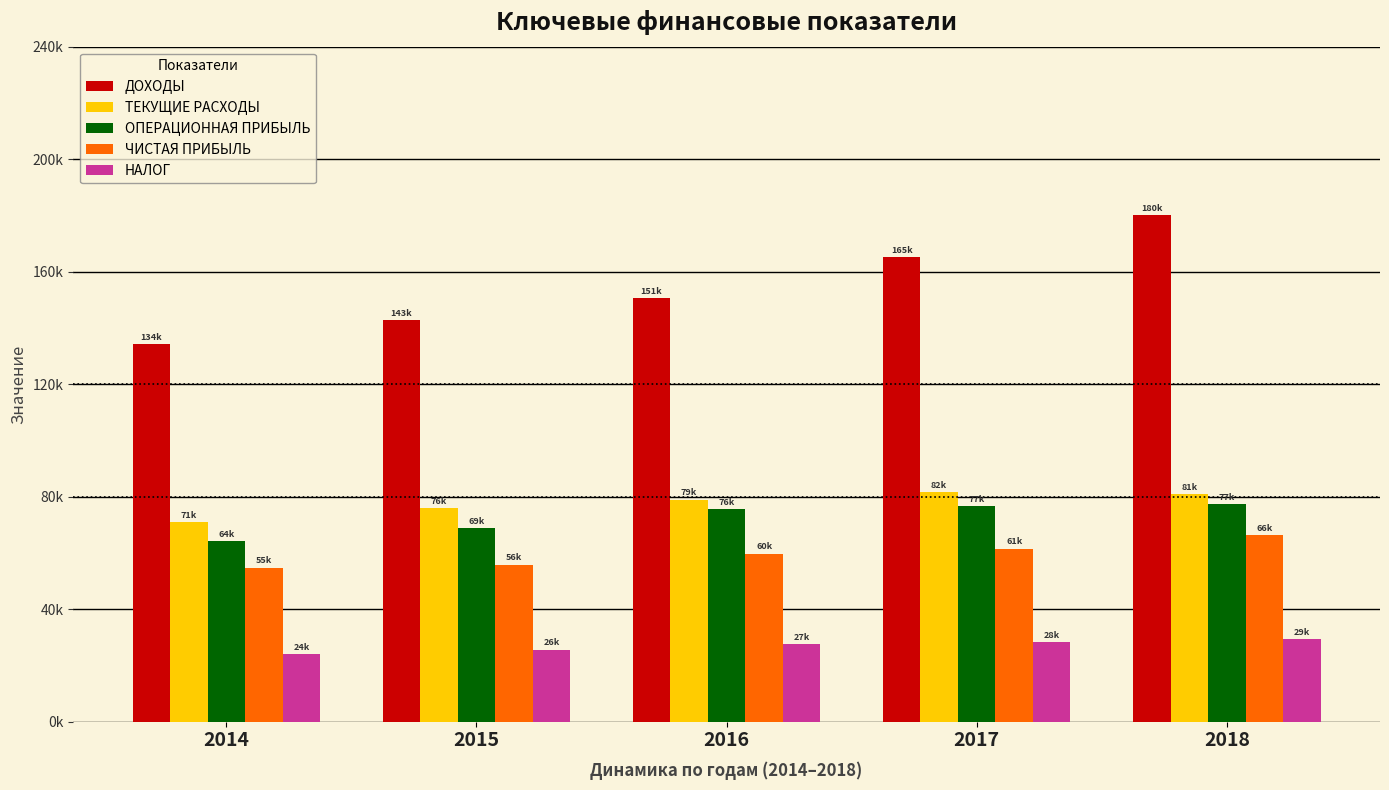

What is the difference between the second highest and minimum values in the ЧИСТАЯ ПРИБЫЛЬ series?

6722.5